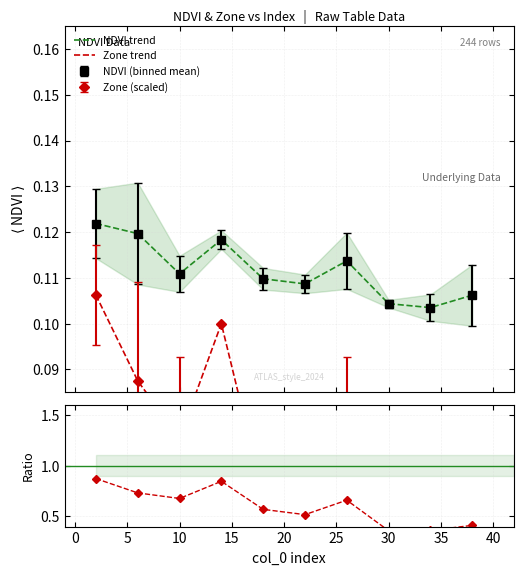

At which category does the chart reach its minimum across all series?

30